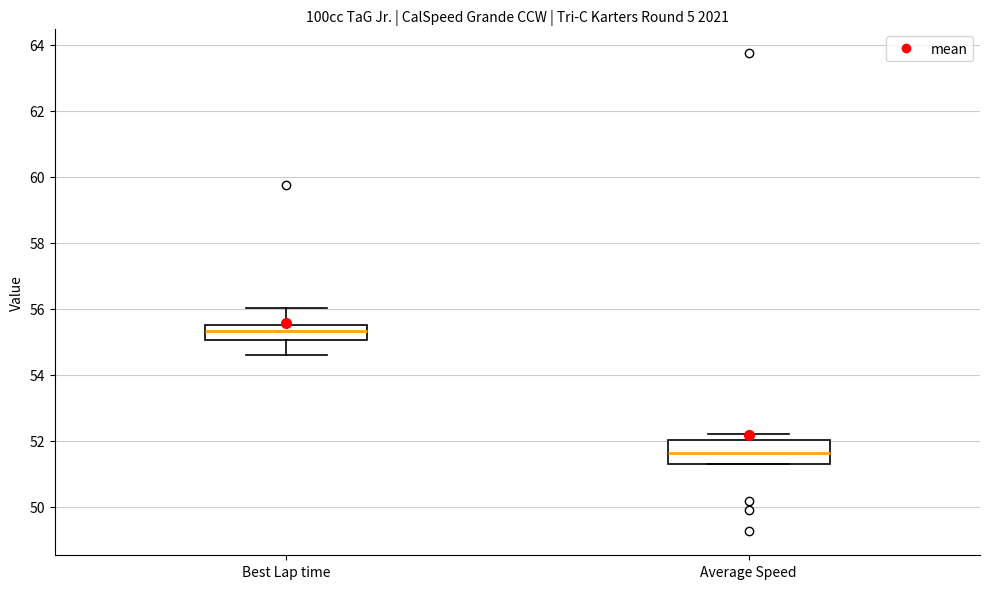

Reading left to right, transcribe this box plot: for each box, give where its median line is, the range the box spans, and where its two whiskers end, as read against the y-axis. The values are not printed on the chart, so give them approximately, as read against the axis.

Best Lap time: median 55.4, box 55.0 to 55.6, whiskers 54.6 to 56.0
Average Speed: median 51.6, box 51.4 to 52.0, whiskers 51.2 to 52.2